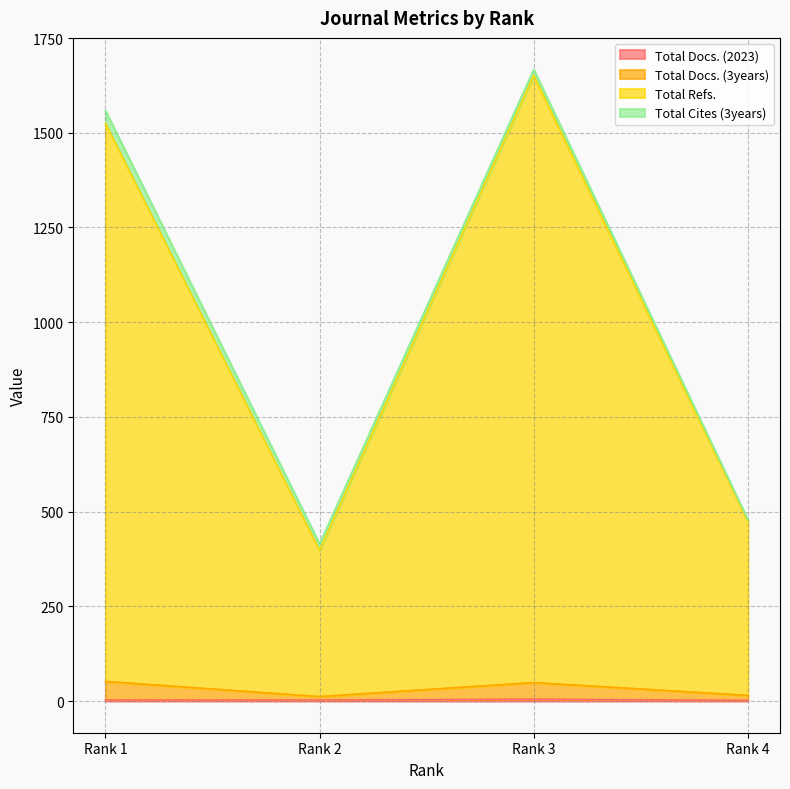

At which category is the sum across all series the highest?

Rank 3